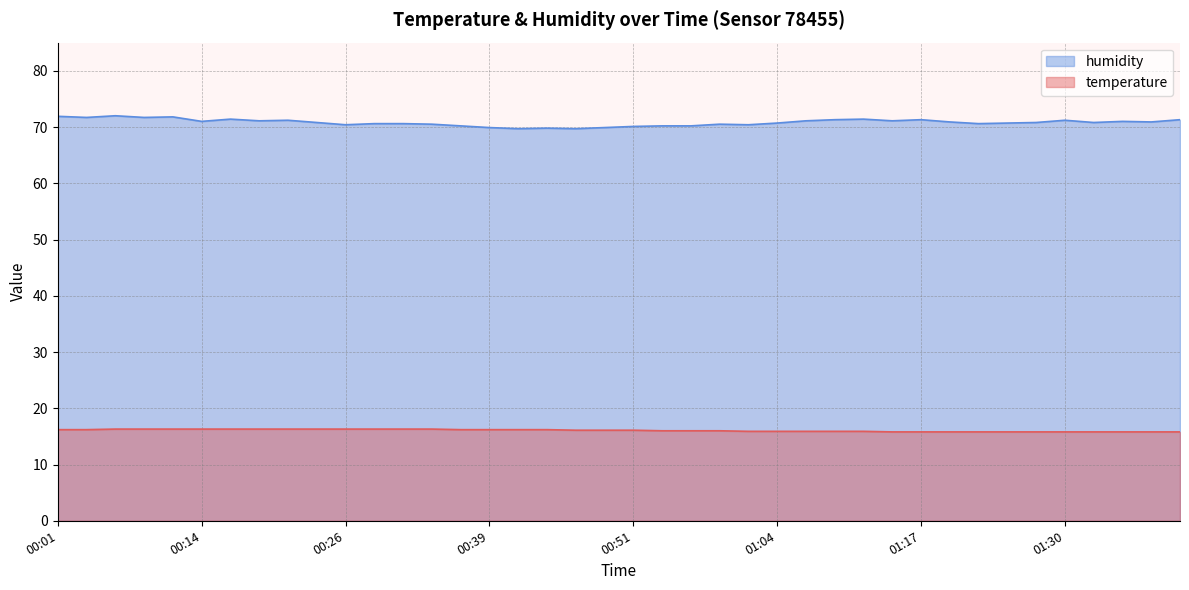

What is the sum of all humidity values?

2832.4